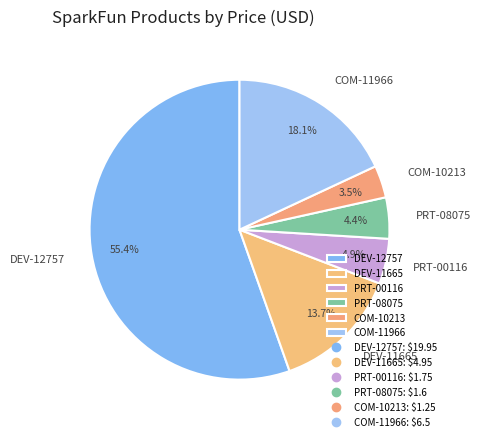

How many slices are in this pie chart?

6